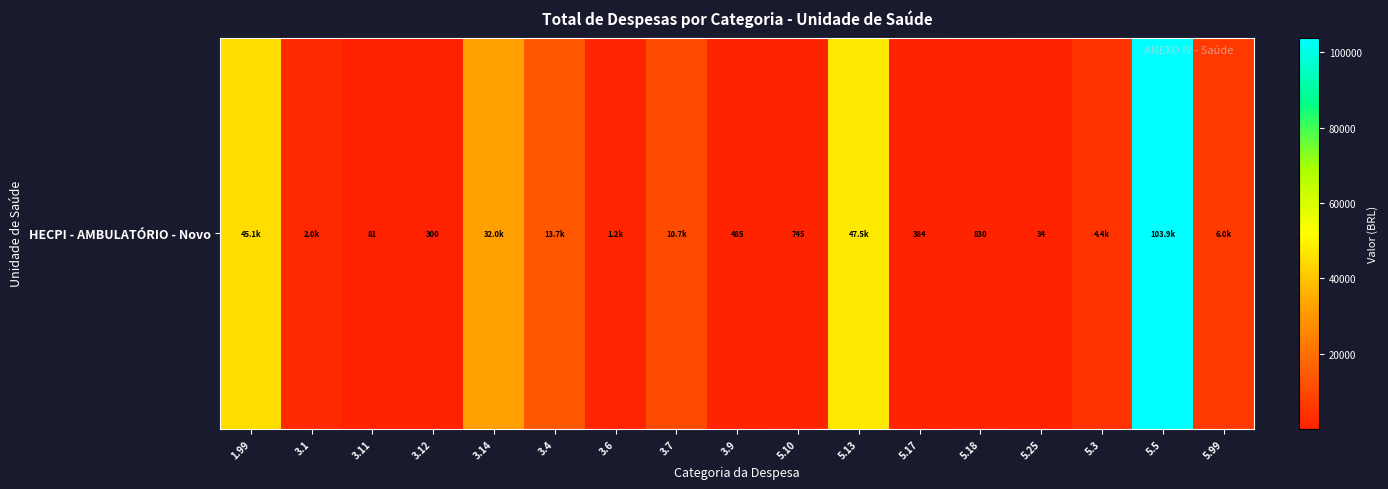

The value at 3.9 is 485.0. True or false?

True